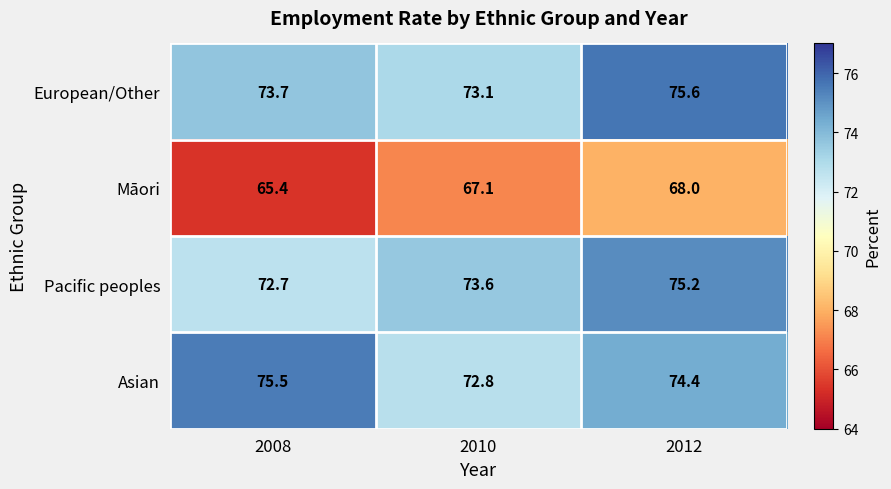

True or false: Pacific peoples has a value of 75.2 at 2012.

True